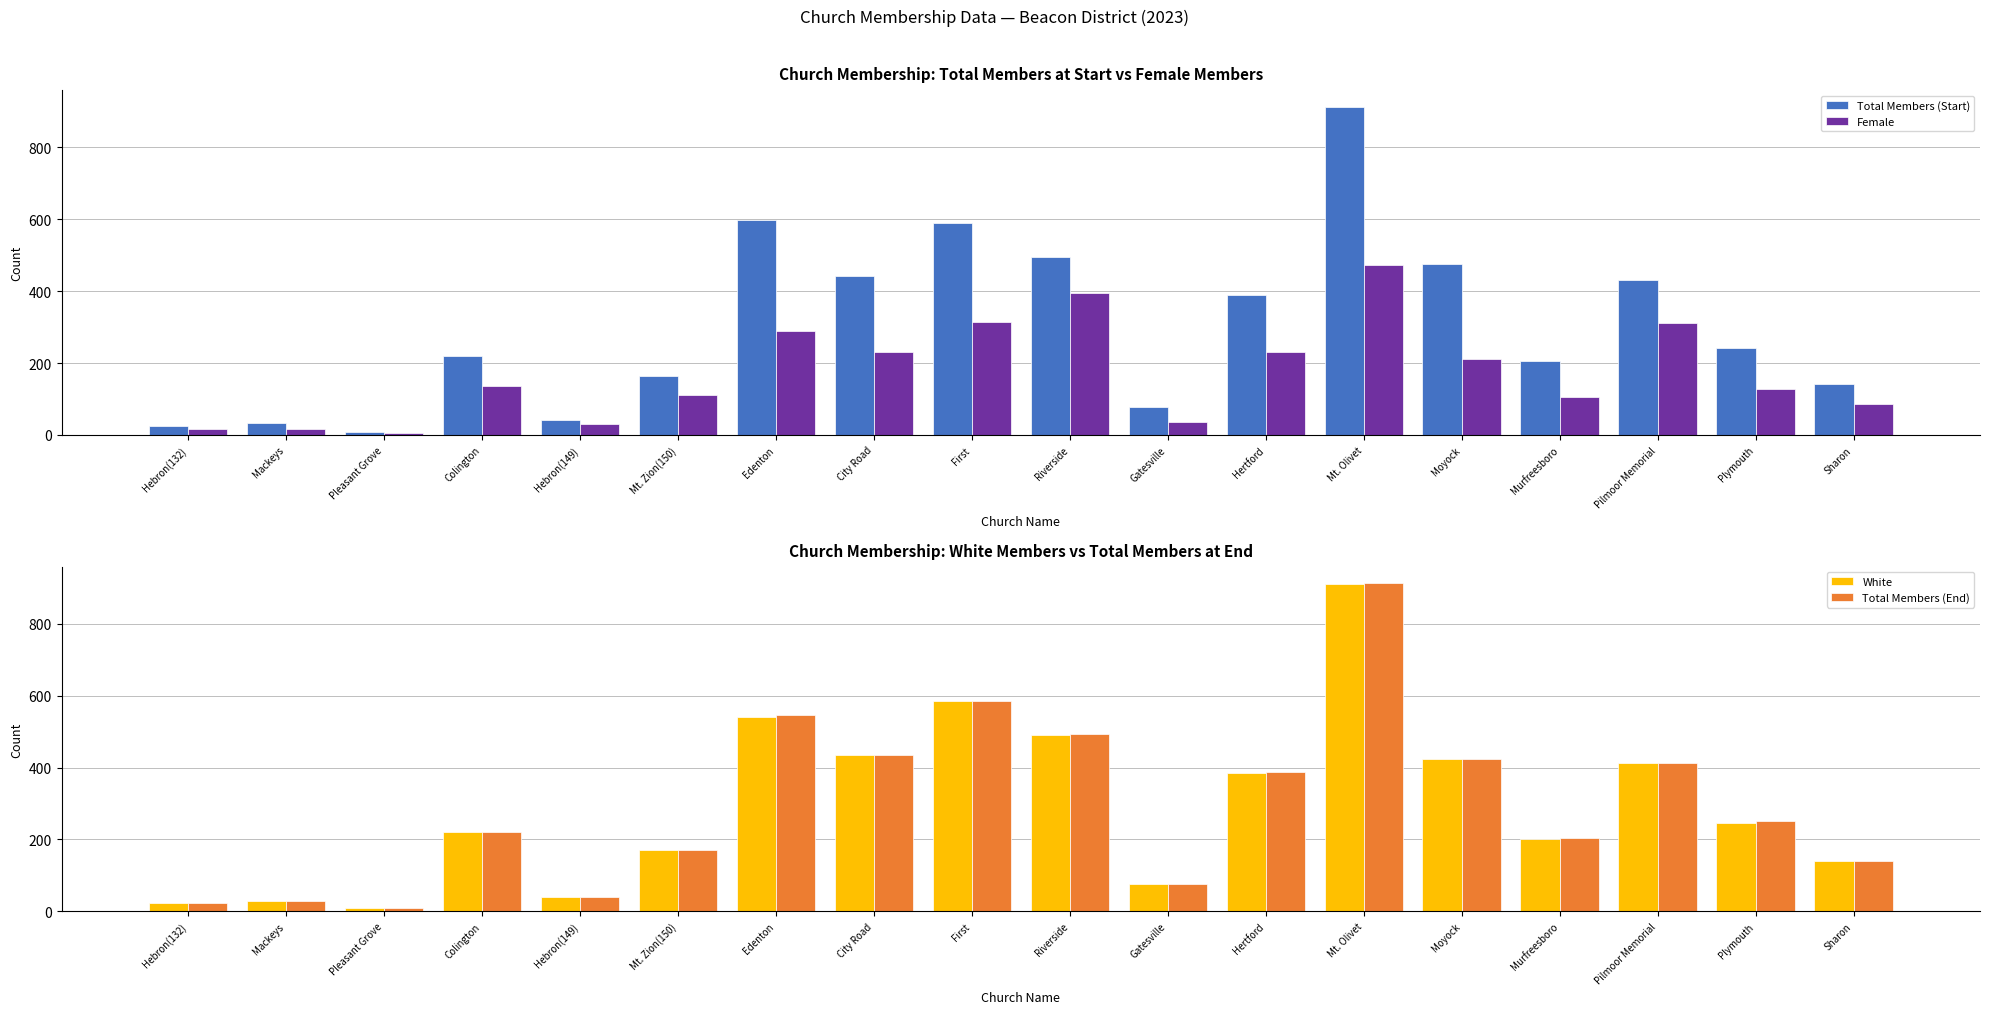

What is the value of the White bar at the 12th from the left?

386